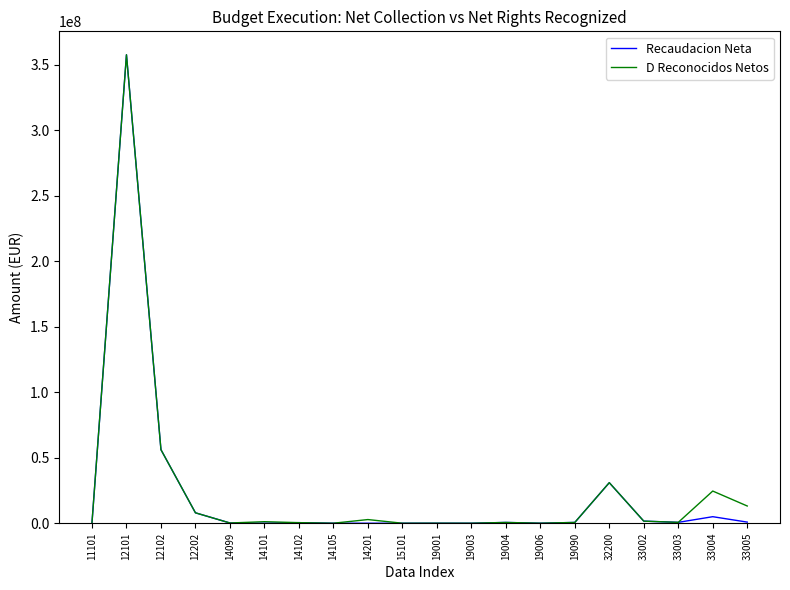

What is the difference between the maximum and second lowest values in the D Reconocidos Netos series?

357461333.5